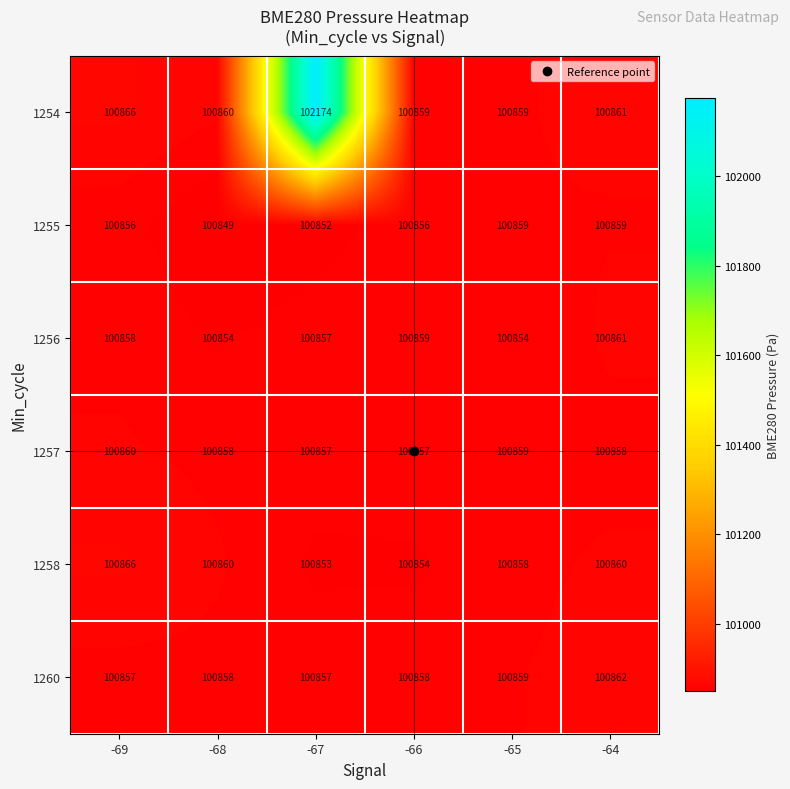

List the series in order of their peak value, lowest first.

1255, 1257, 1256, 1260, 1258, 1254